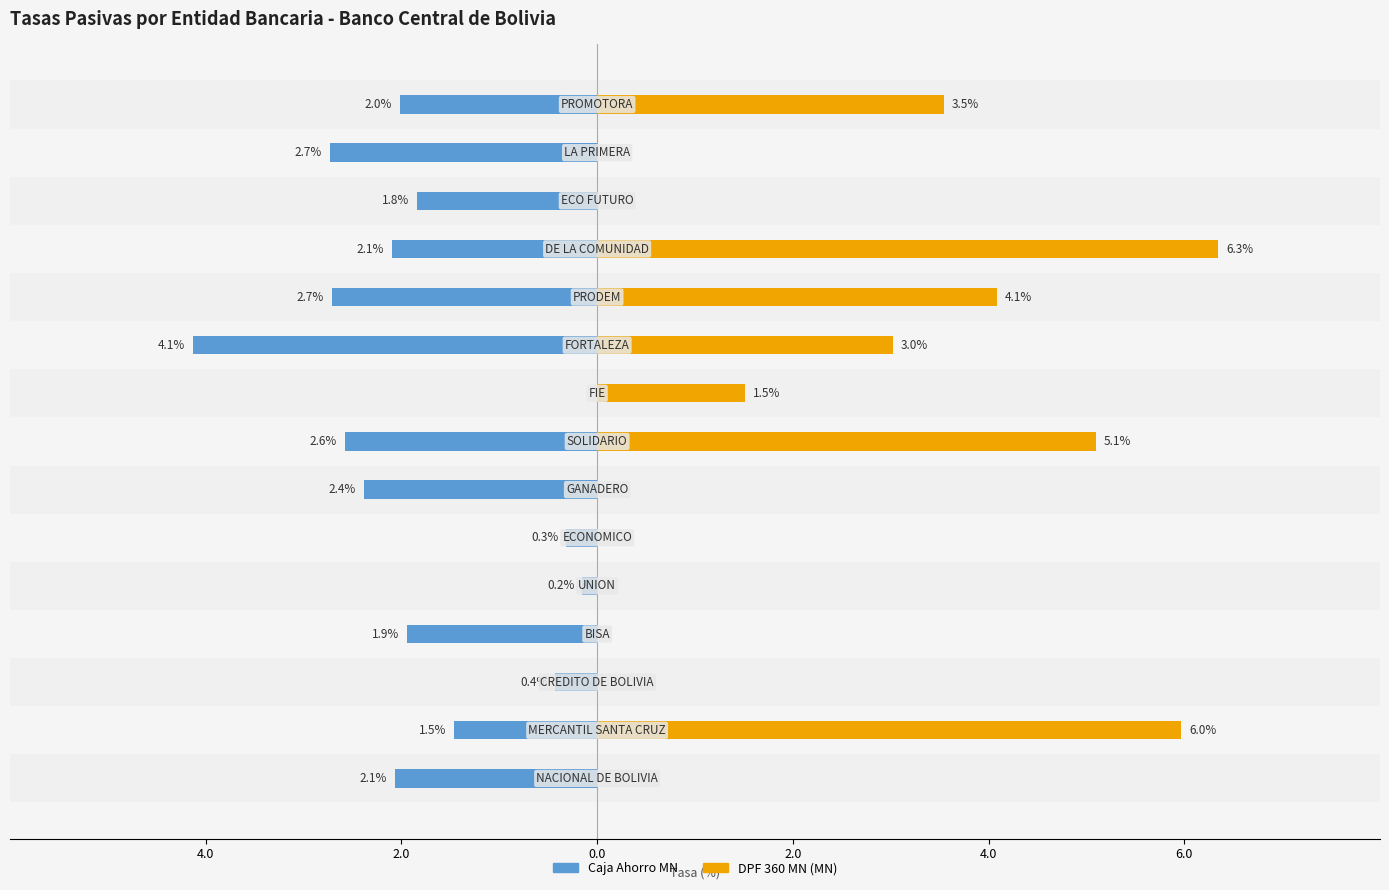

What is the value of the DPF 360 MN bar at the 12th from the left?

6.3